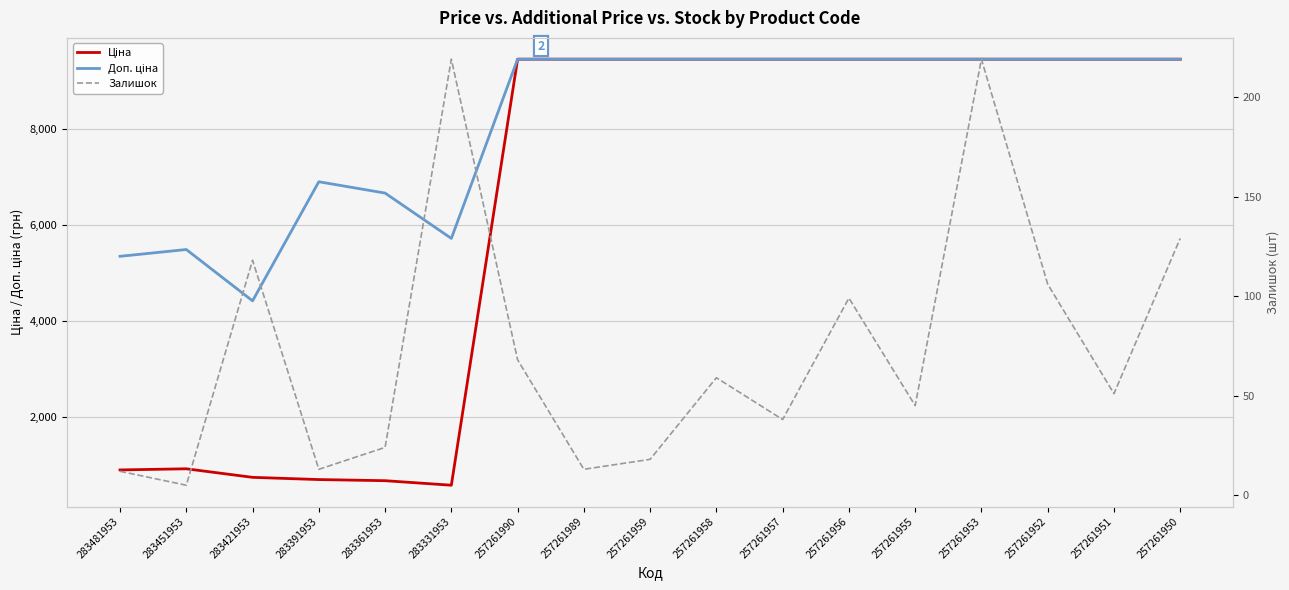

At which label is Залишок closest to 112?

283421953